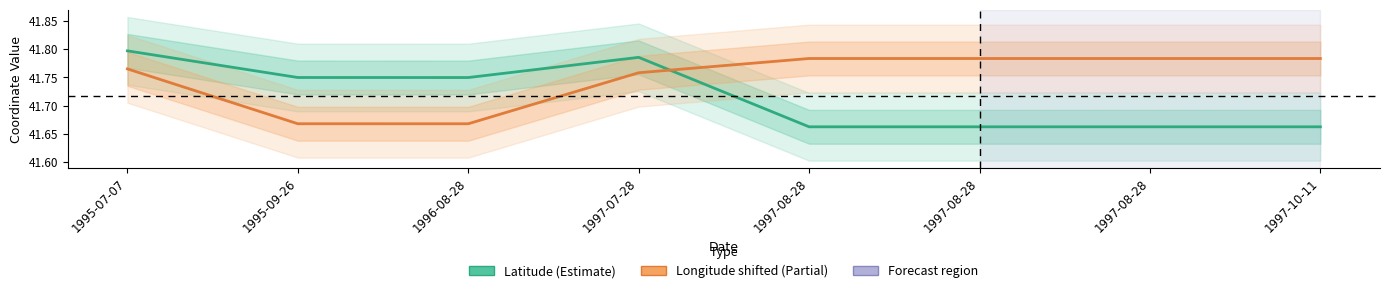

Reading right to left, what are all the values shown in this chart?

Latitude: 1997-10-11=41.7	1997-08-28=41.7	1997-08-28=41.7	1997-08-28=41.7	1997-07-28=41.8	1996-08-28=41.7	1995-09-26=41.7	1995-07-07=41.8
Longitude (shifted): 1997-10-11=41.8	1997-08-28=41.8	1997-08-28=41.8	1997-08-28=41.8	1997-07-28=41.8	1996-08-28=41.7	1995-09-26=41.7	1995-07-07=41.8